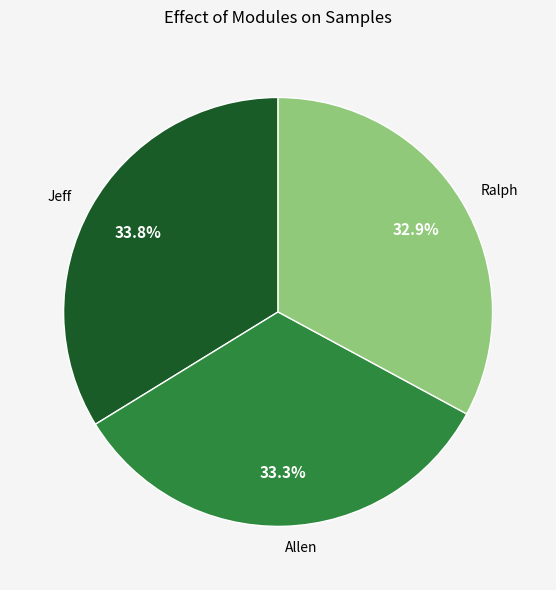

What percentage is NOT represented by Allen?

66.7%